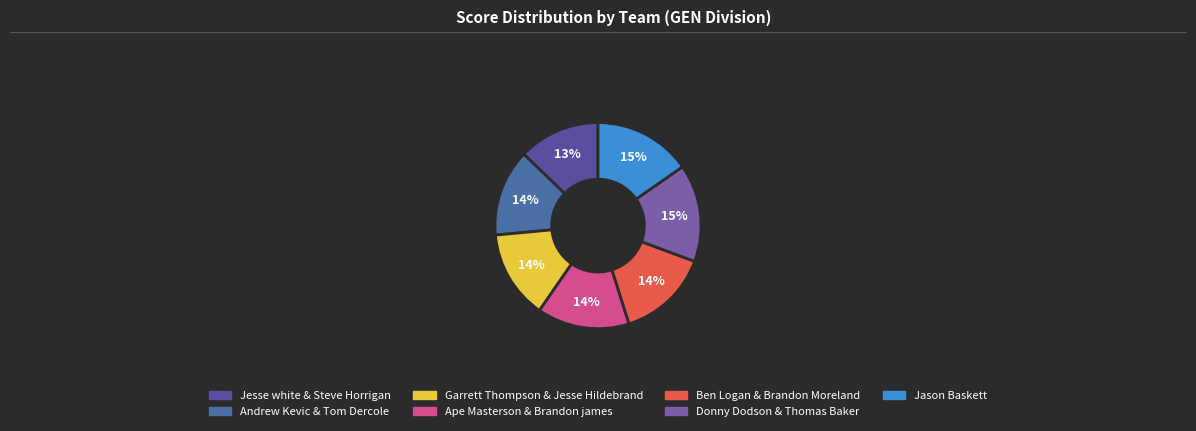

How many segments does this pie chart have?

7